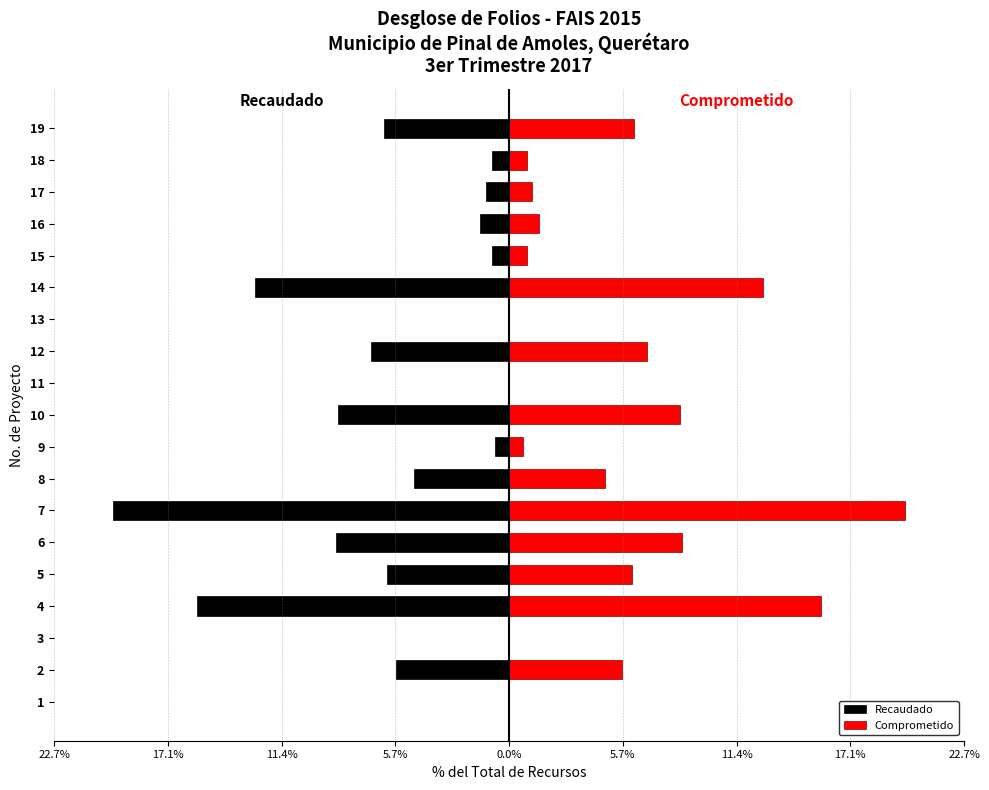

What is the value of the Comprometido bar at the 17th from the left?

1.1